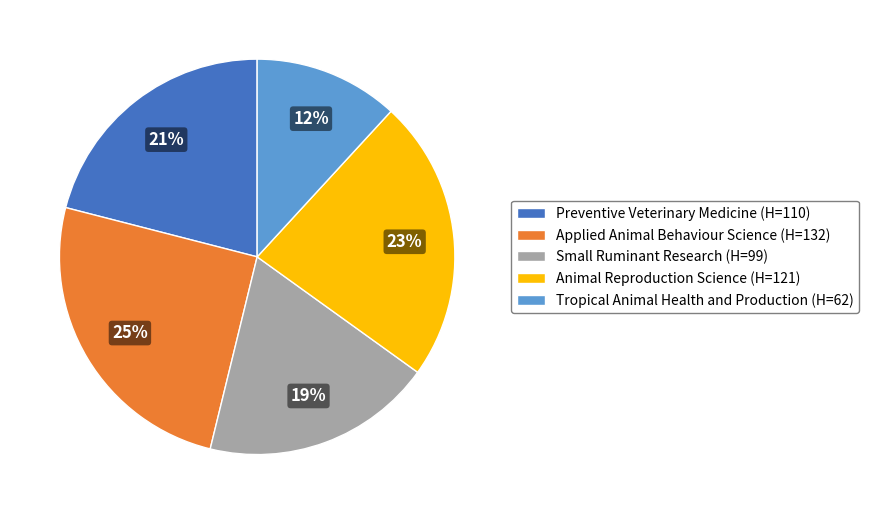

Count the number of slices in the pie.

5